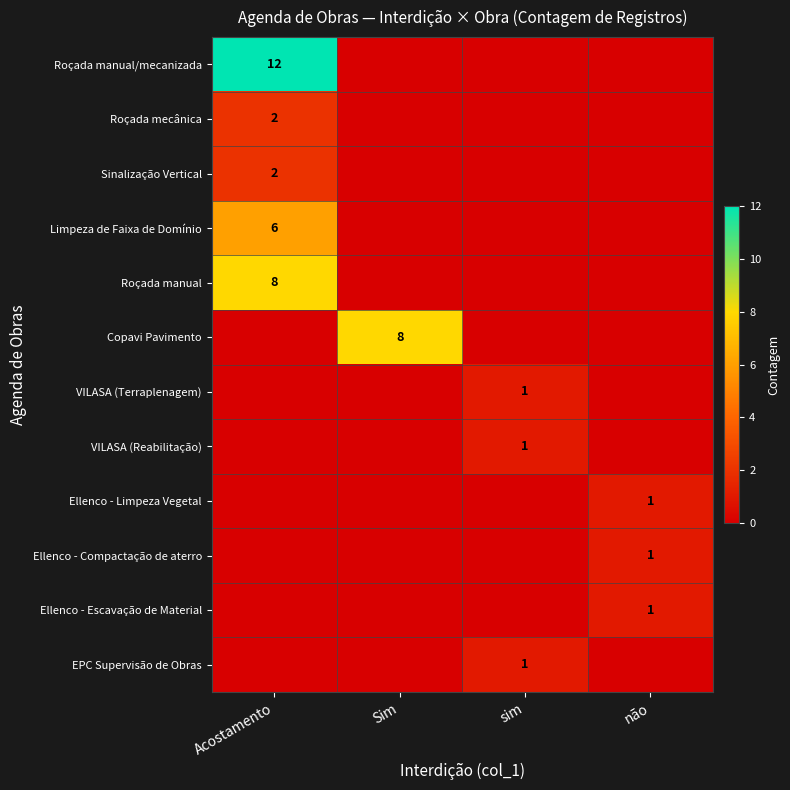

Is it true that Limpeza de Faixa de Domínio equals 9 at Acostamento?

False